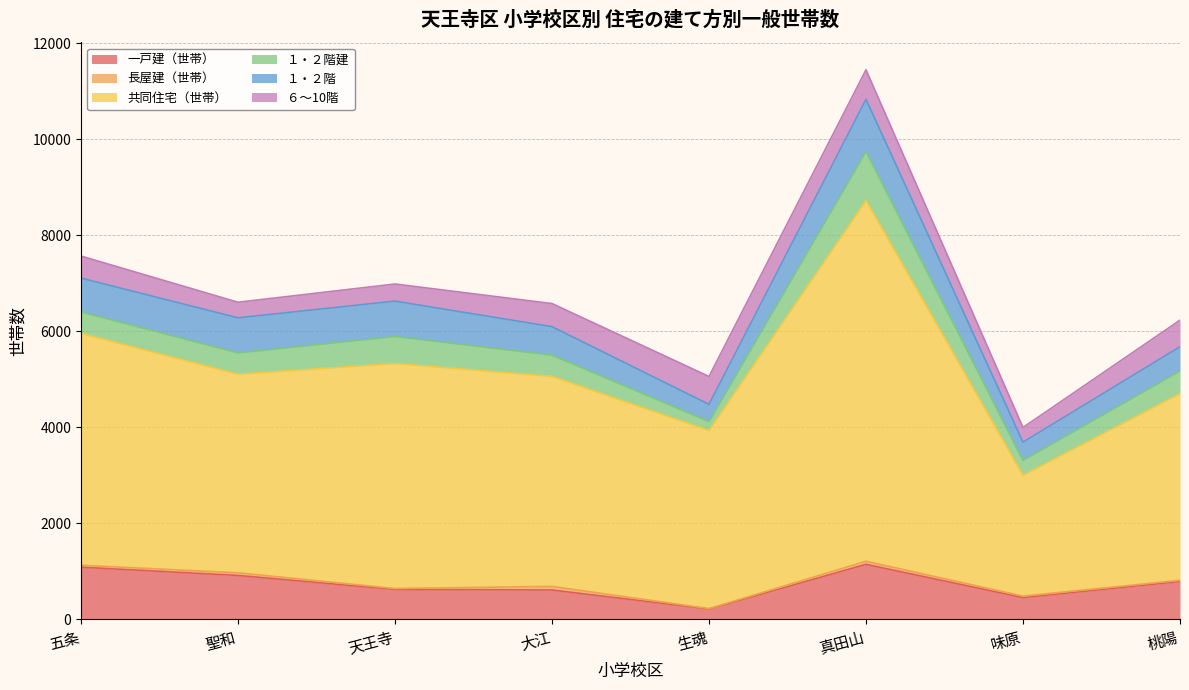

Reading left to right, list all the values displayed in this chart.

一戸建（世帯）: 1088	916	625	613	219	1147	455	791
長屋建（世帯）: 40	55	19	75	7	64	31	24
共同住宅（世帯）: 4828	4135	4684	4372	3708	7512	2515	3888
１・２階建: 445	443	562	443	186	1016	310	469
１・２階: 705	730	737	592	358	1089	380	505
６～10階: 459	324	356	481	580	614	305	553